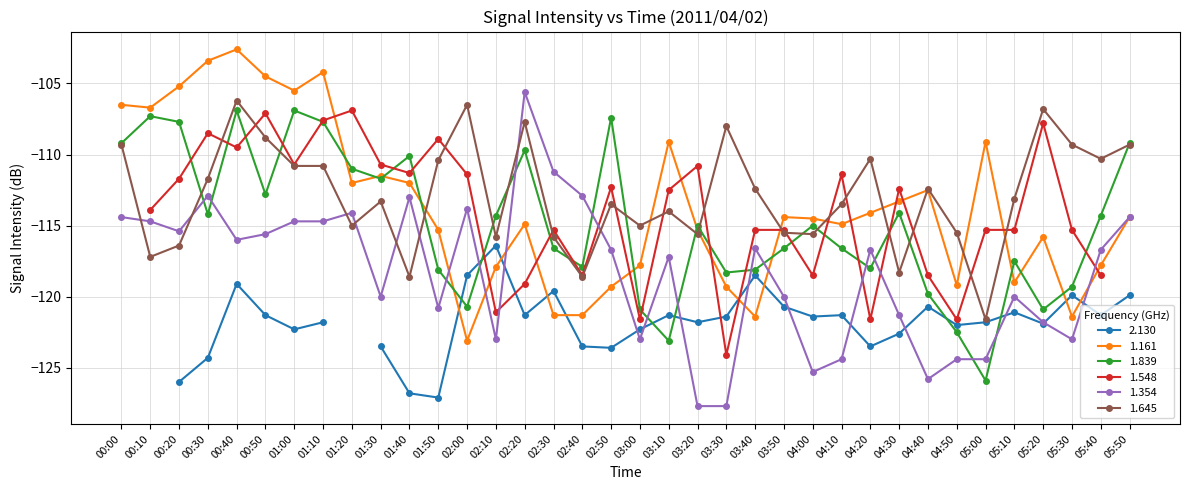

What is the sum of all 1.645 values?

-4062.9